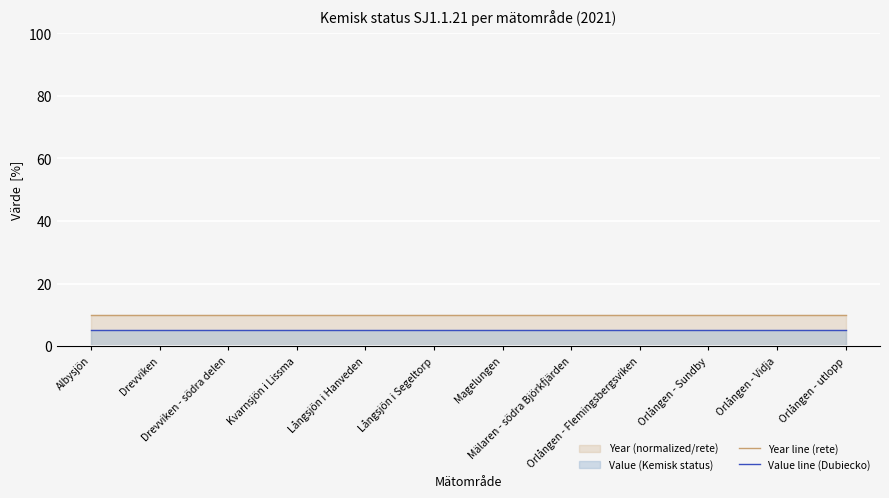

How many data points does each series have?

12